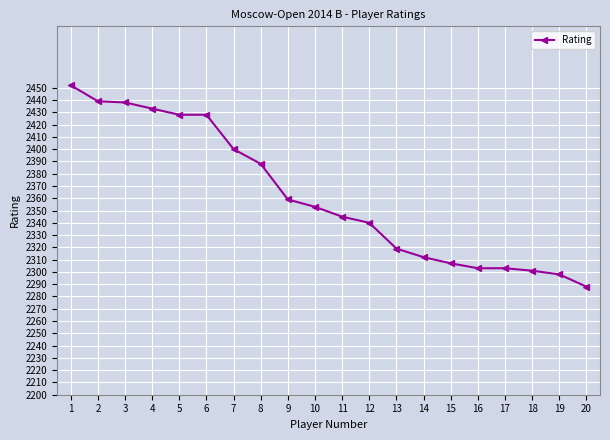

Approximately how many times larger is the value at 16 compared to 20?

1.0